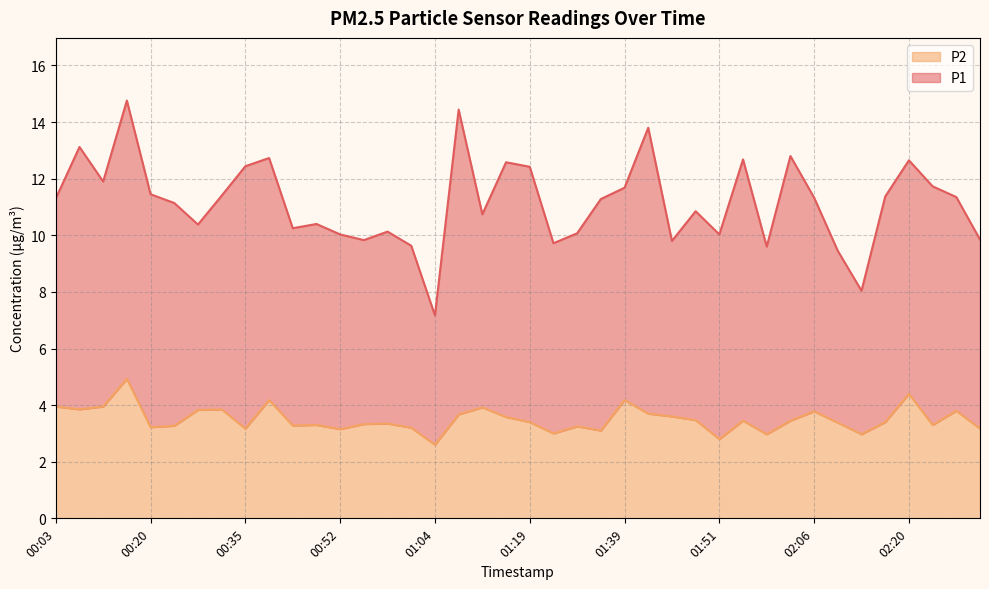

True or false: the data has more than 1 interior local peaks.

True